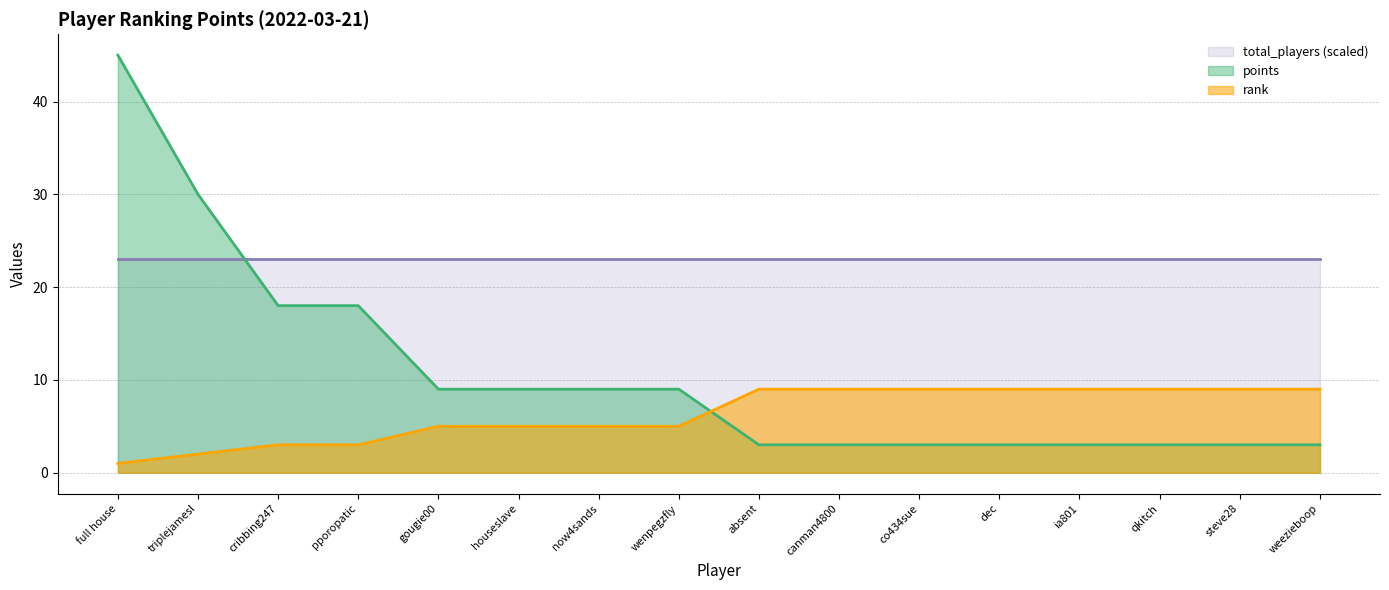

How many lines are shown in the chart?

3